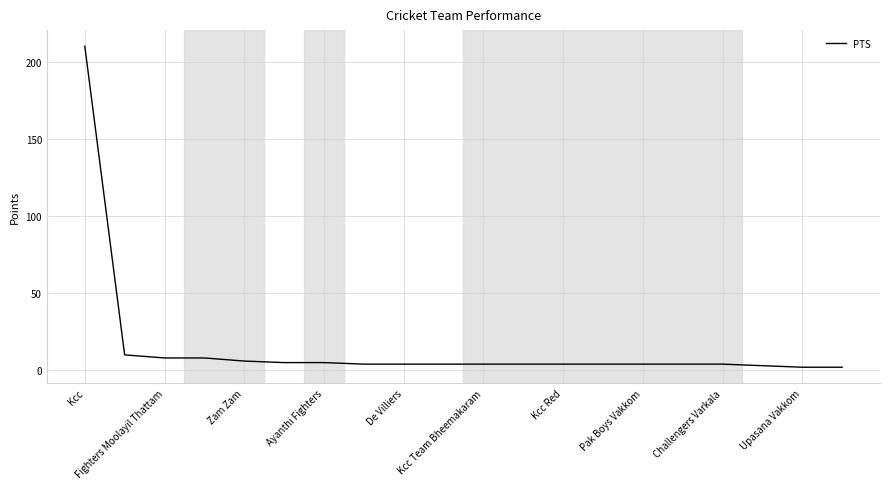

What is the greatest value displayed?

210